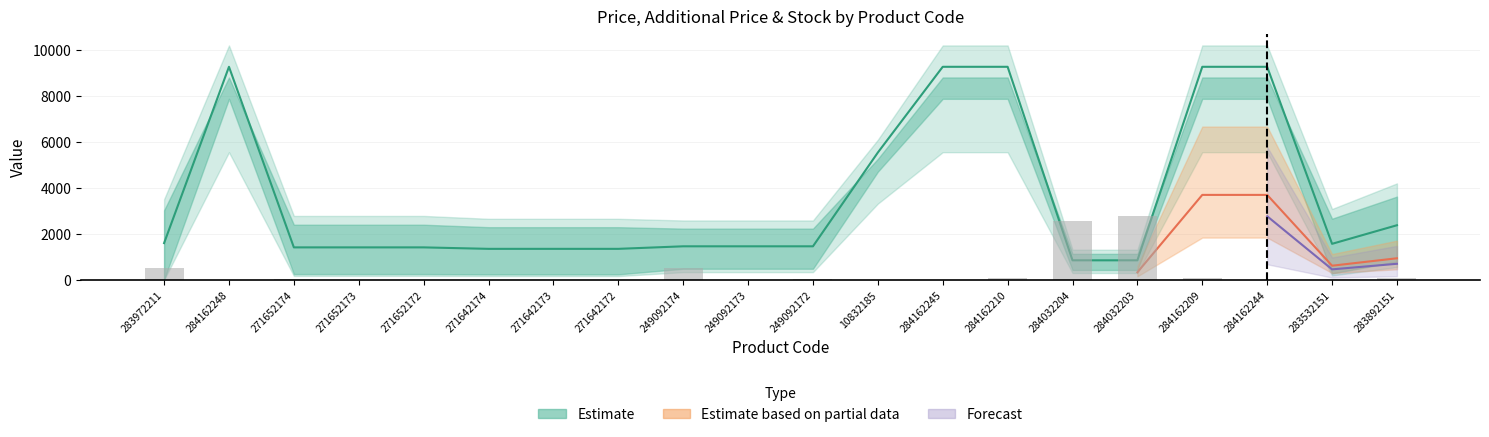

How many data points does each series have?

20